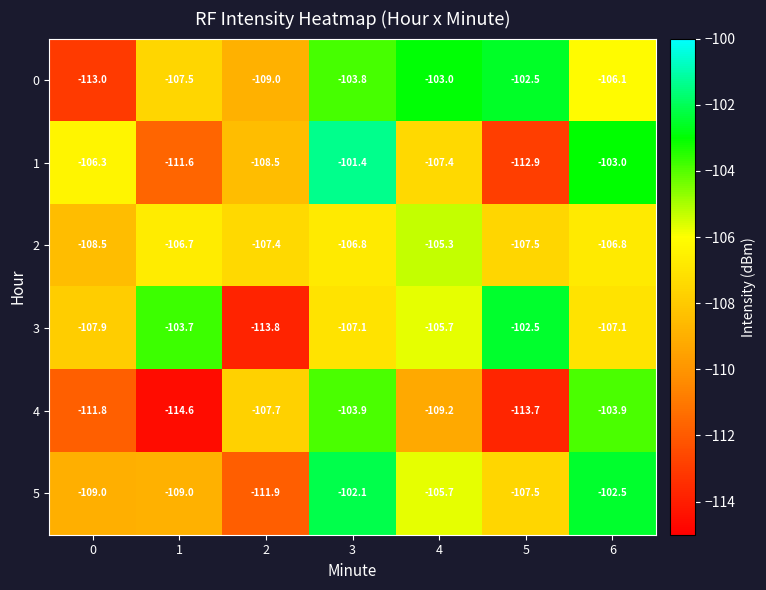

True or false: 4 has a value of -40.8 at 4.

False